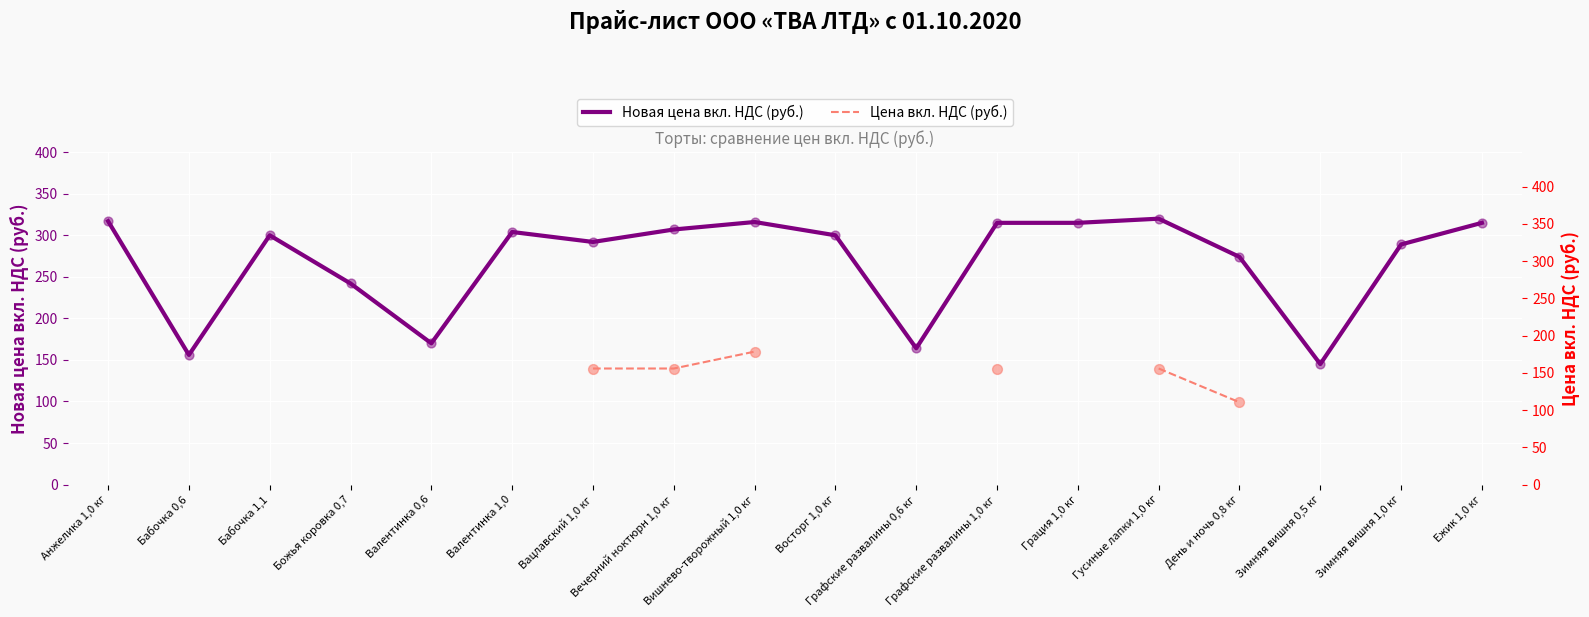

Which series has the largest Y range (max minus min)?

Новая цена вкл. НДС (руб.)